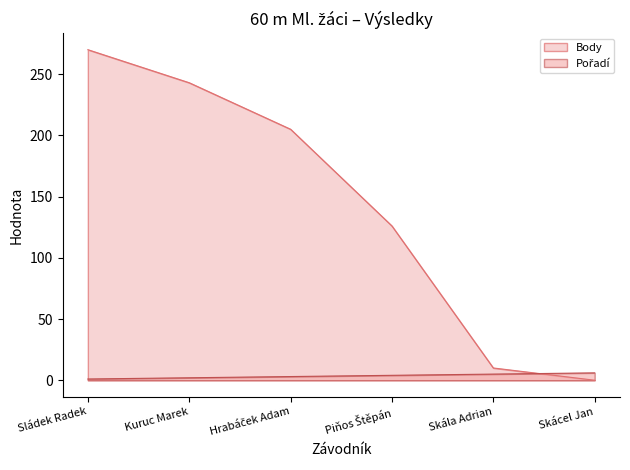

Which series ends up on top after the final intersection of Pořadí and Body?

Pořadí